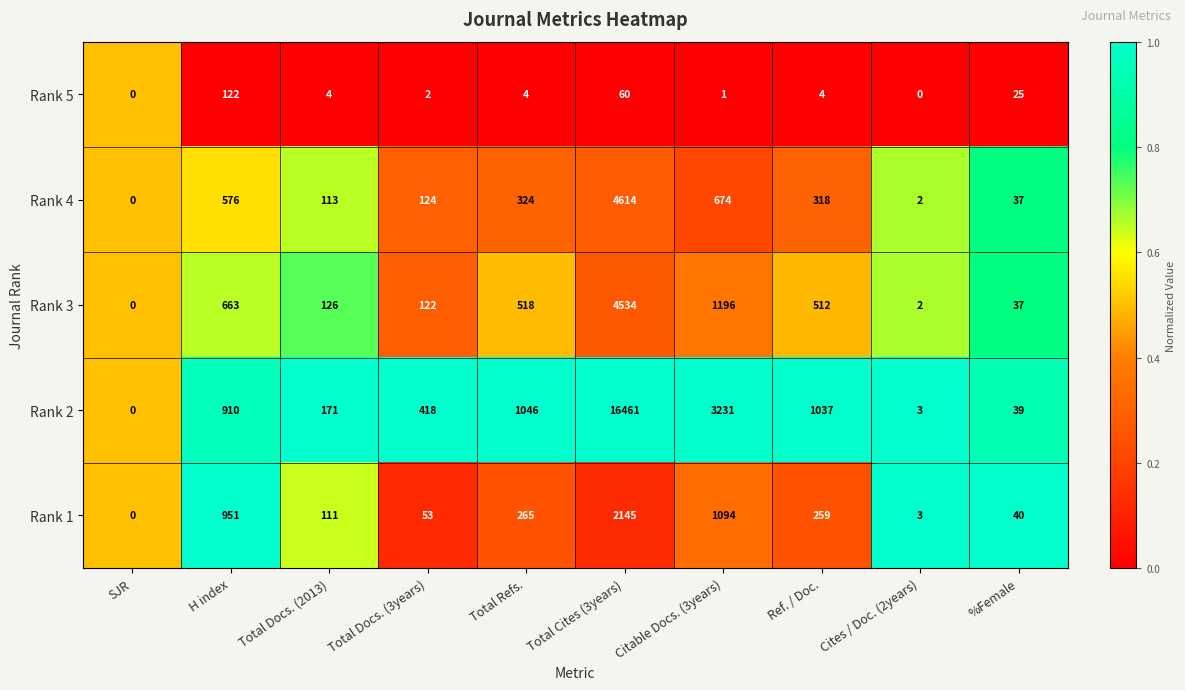

Read the Rank 2 value at Total Docs. (3years).

418